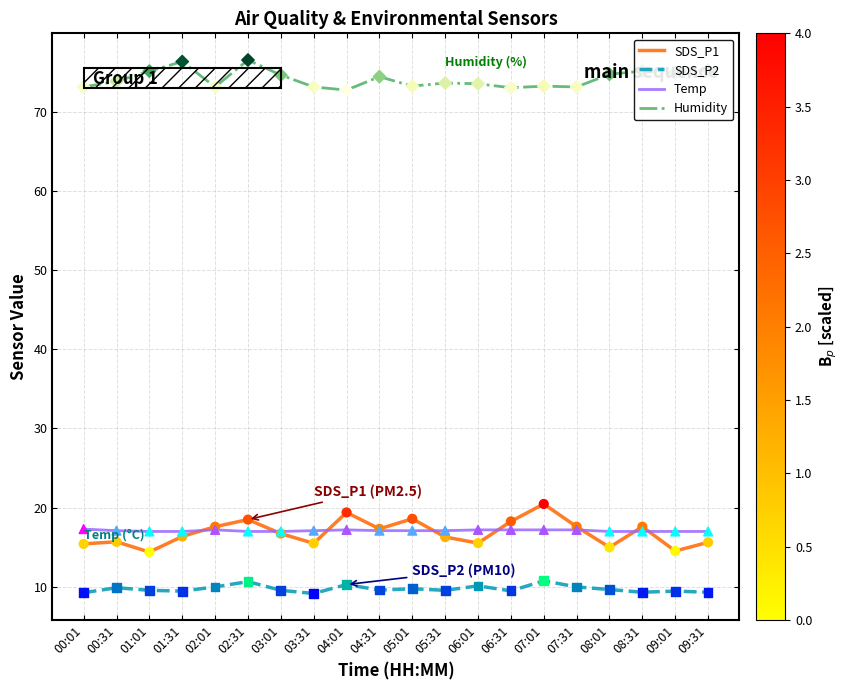

What is the difference between the highest and lowest values at 04:01?

62.4